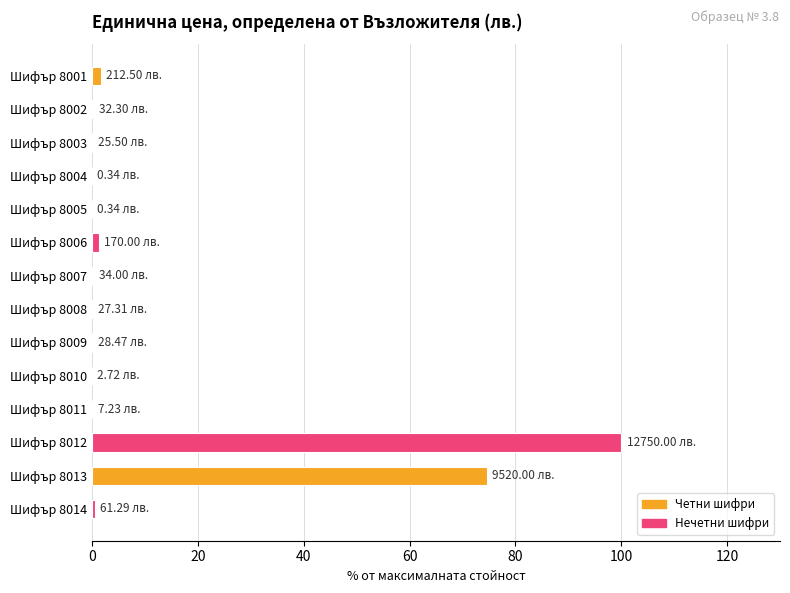

How many data points does each series have?

14